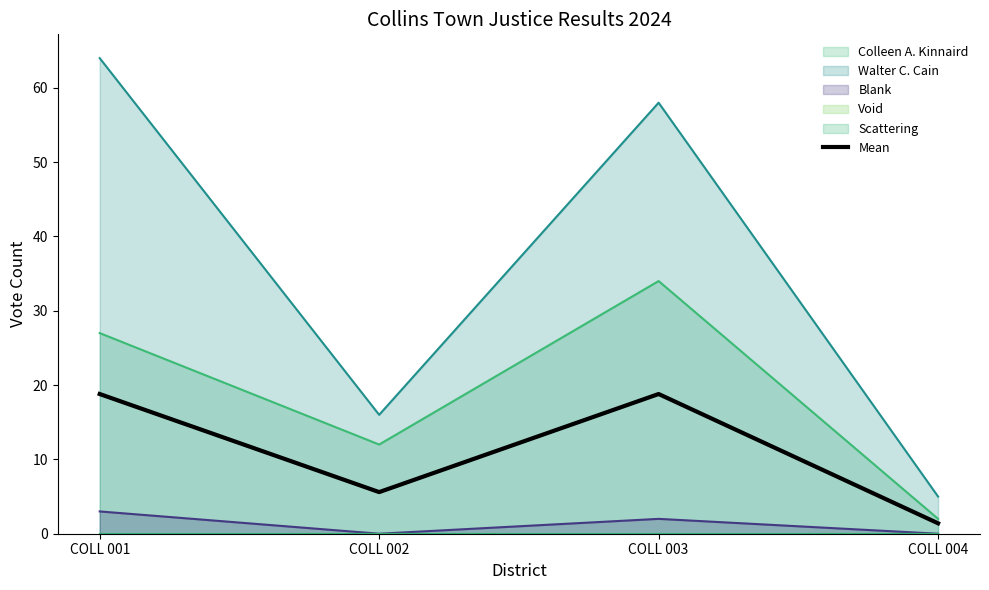

At which label is the value closest to 10?

COLL 002